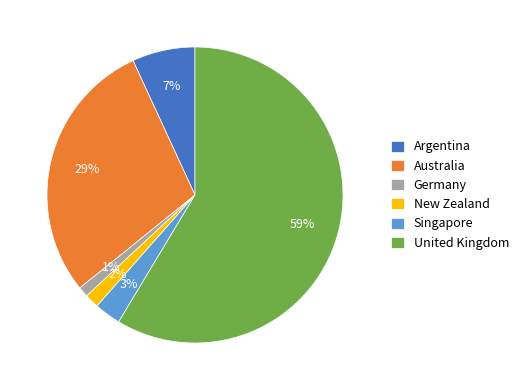

Is there a majority slice in this chart?

Yes